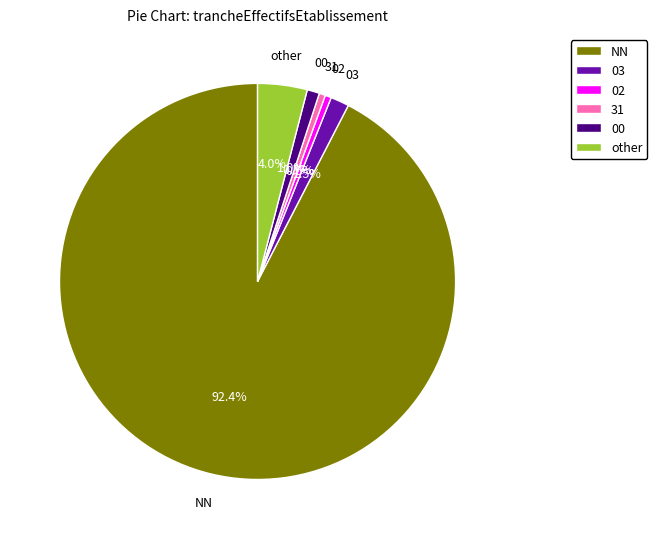

What is the total percentage of 31 and 00?

1.5%